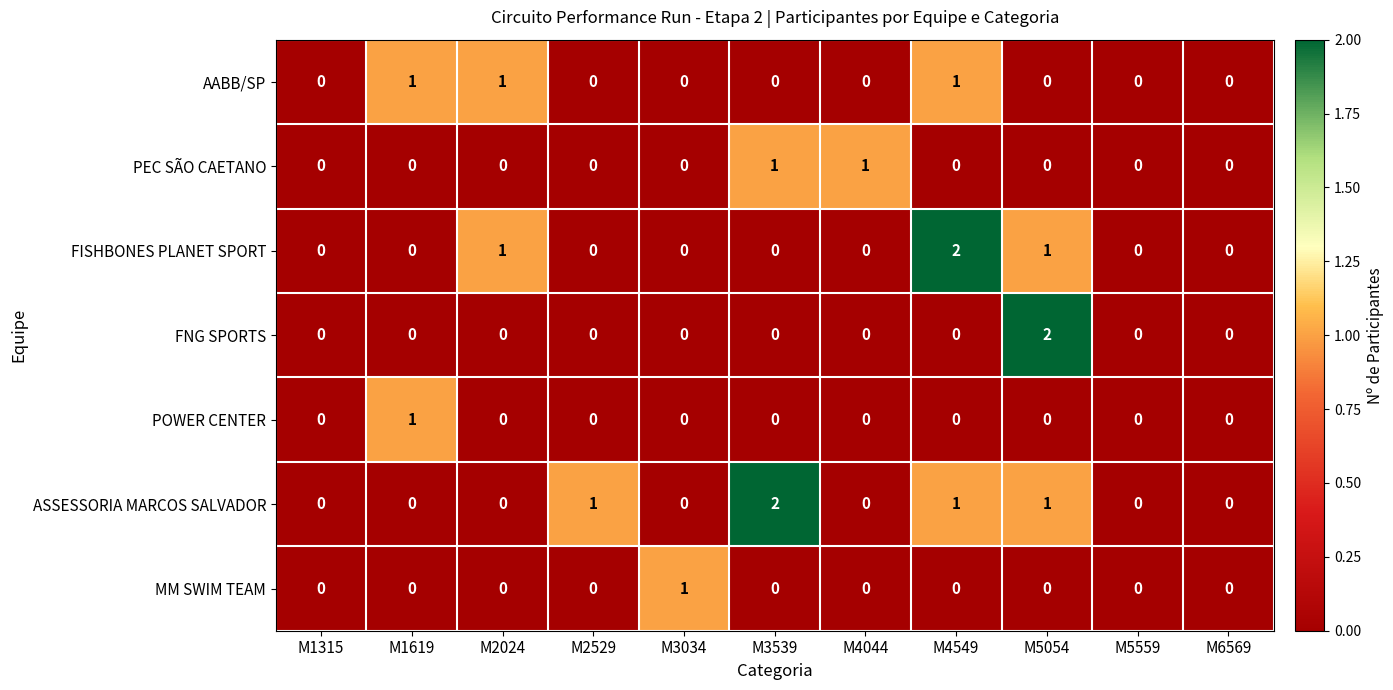

What is the sum of all AABB/SP values?

3